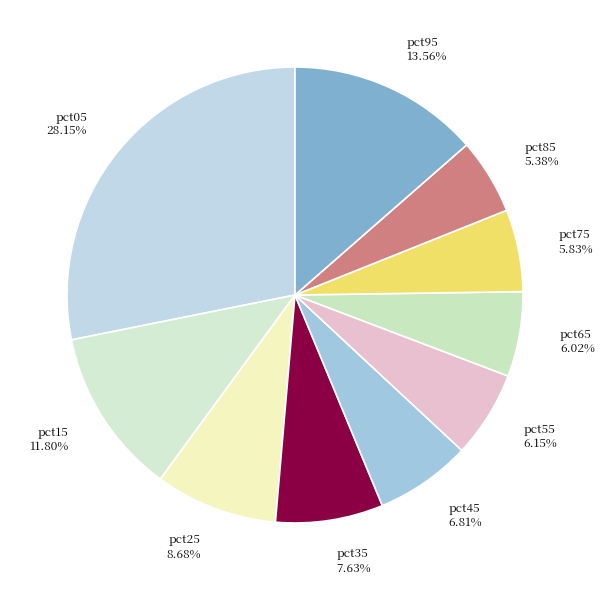

Do pct85 and pct35 together represent more than half of the pie?

No